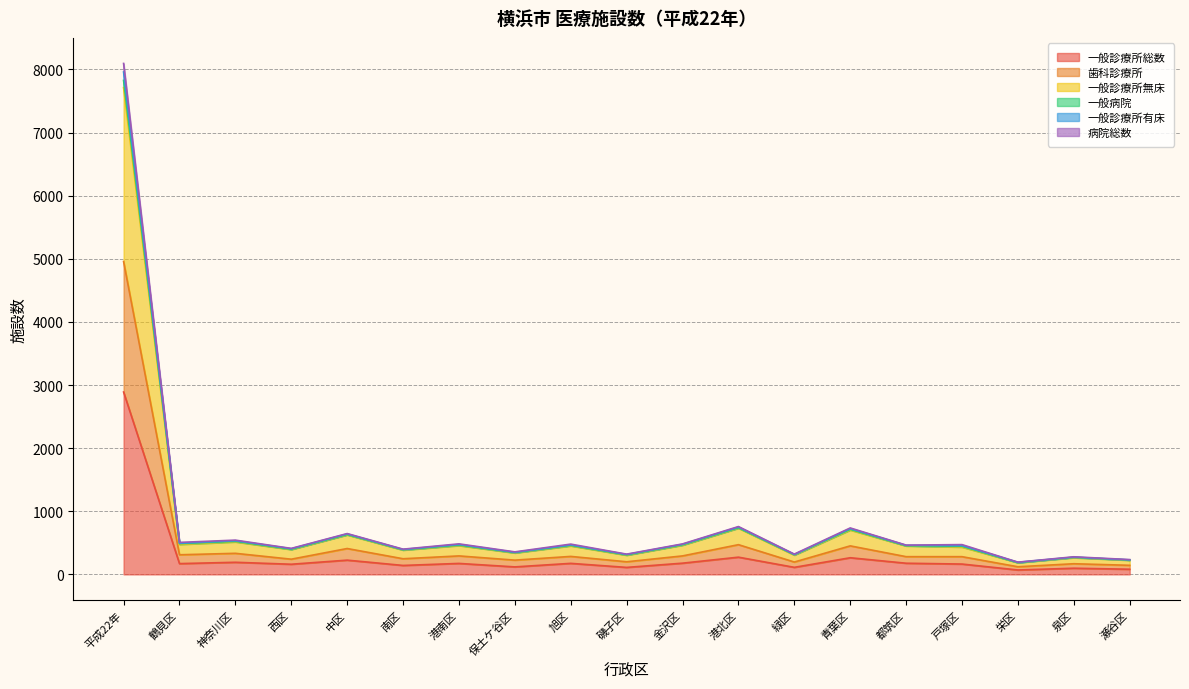

What is the value of the 一般診療所有床 point at the 15th from the left?

461